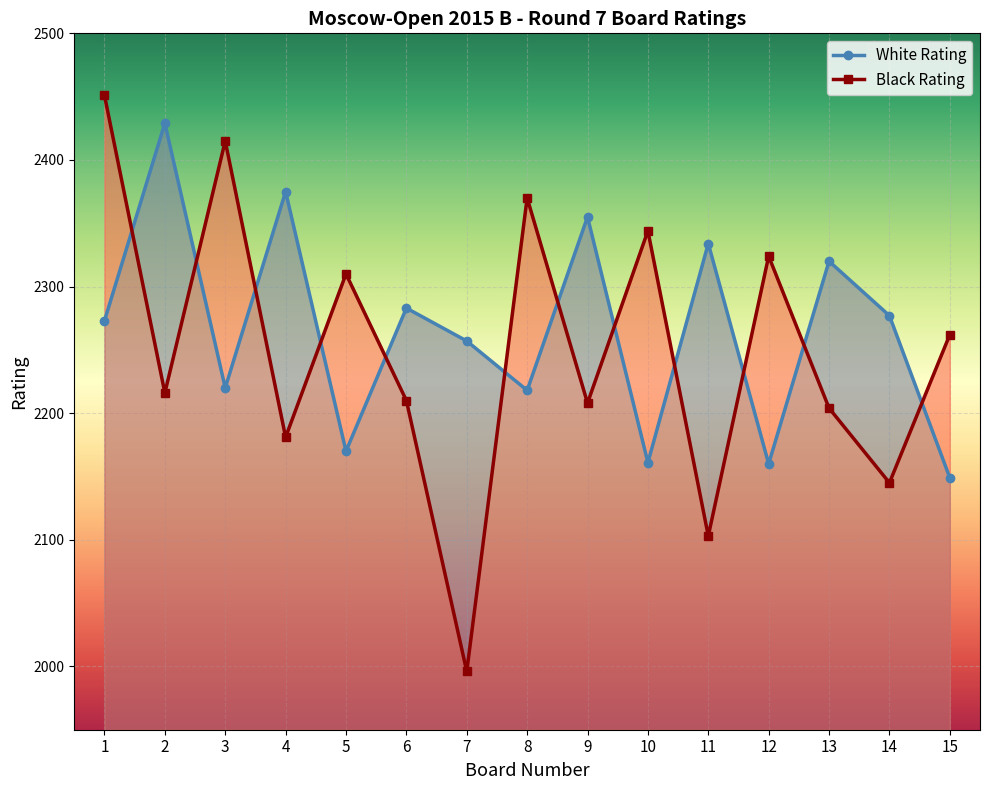

True or false: White Rating and Board No. intersect in this chart.

False